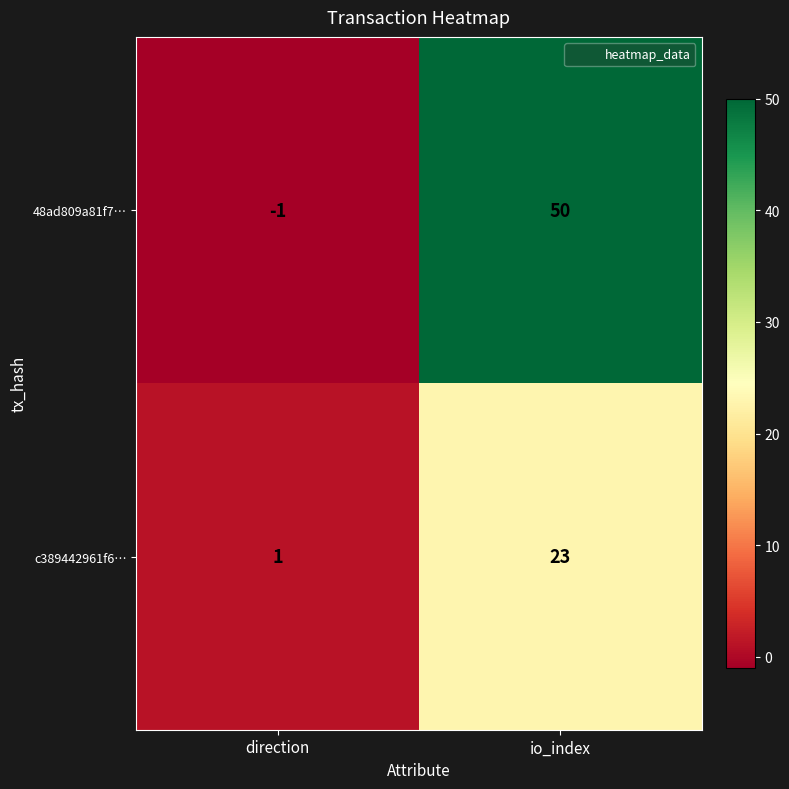

Which series changed the most between direction and io_index?

48ad809a81f7…